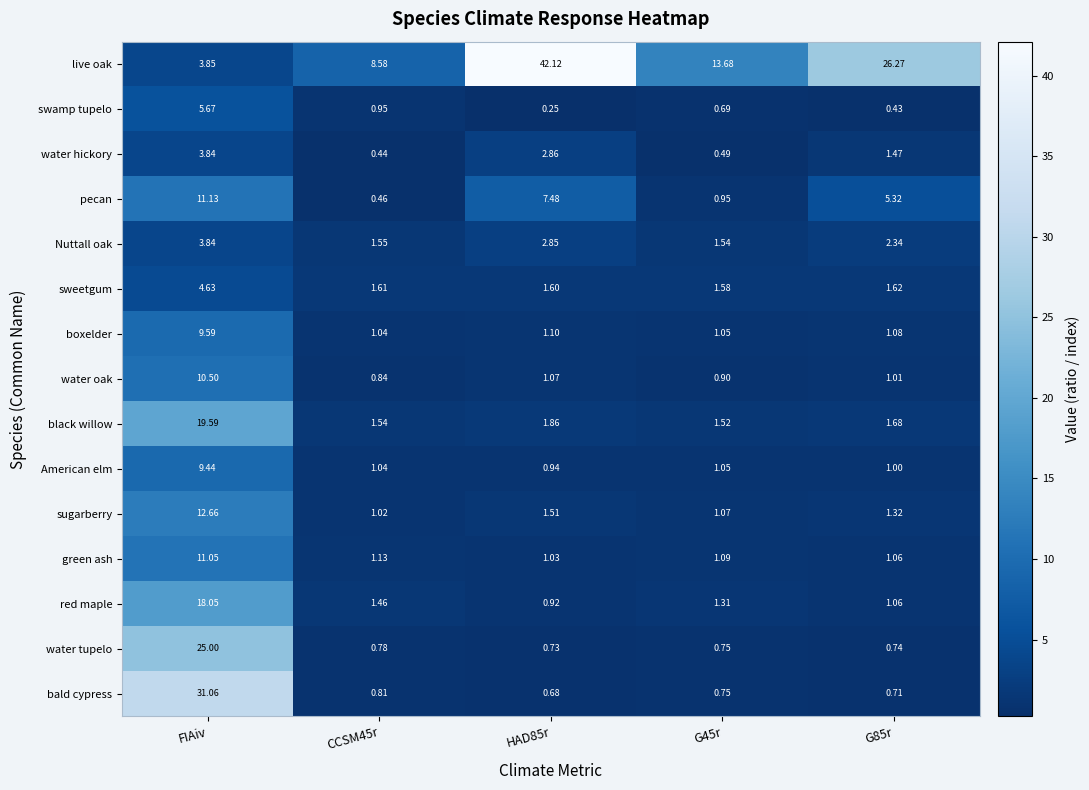

Between HAD85r and G85r, which series saw the biggest shift?

live oak